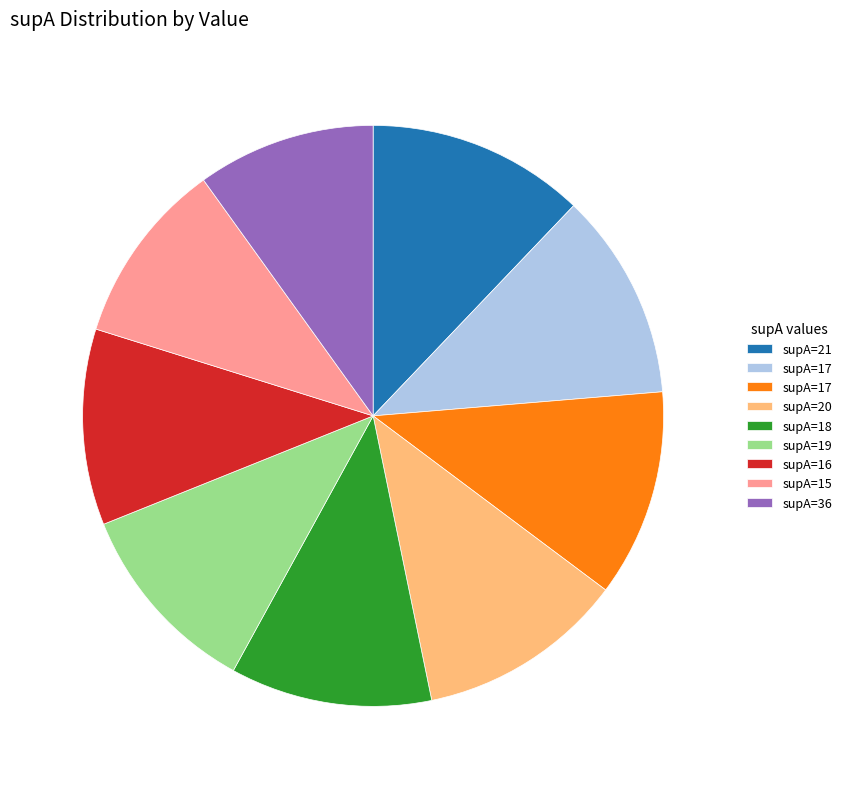

Is there any slice that represents more than half of the pie?

No